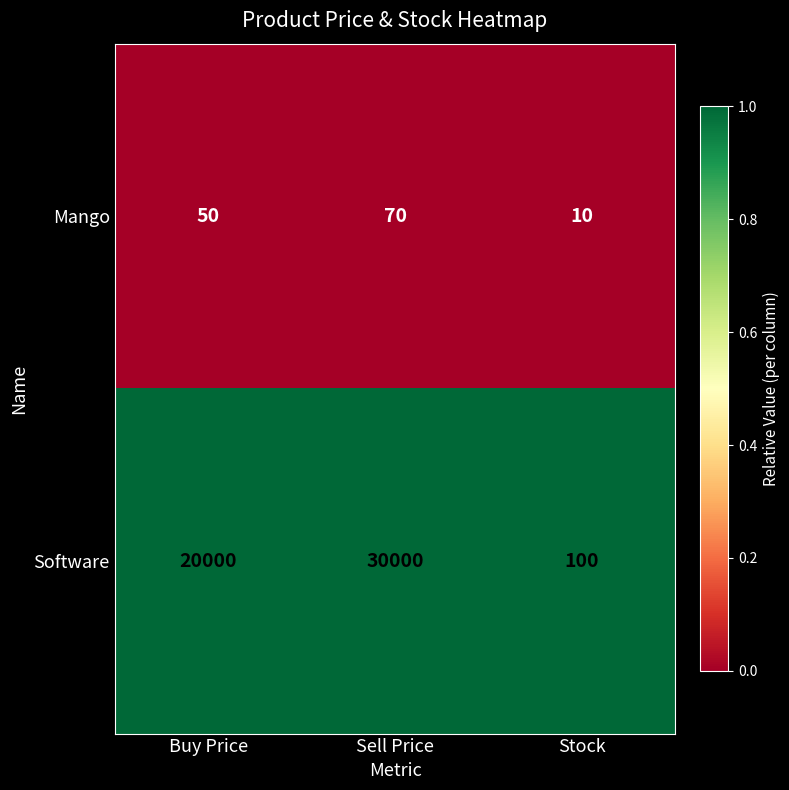

At which category is the sum across all series the highest?

Sell Price